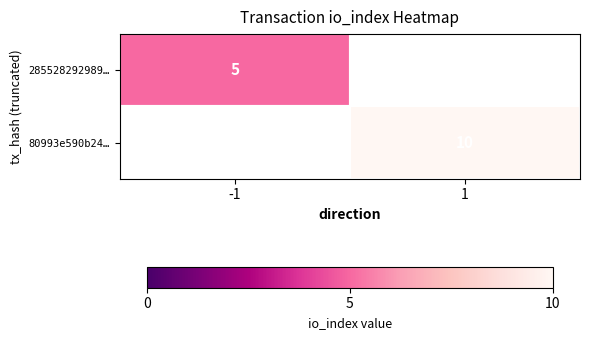

True or false: 285528292989… has a value of 5 at -1.

True